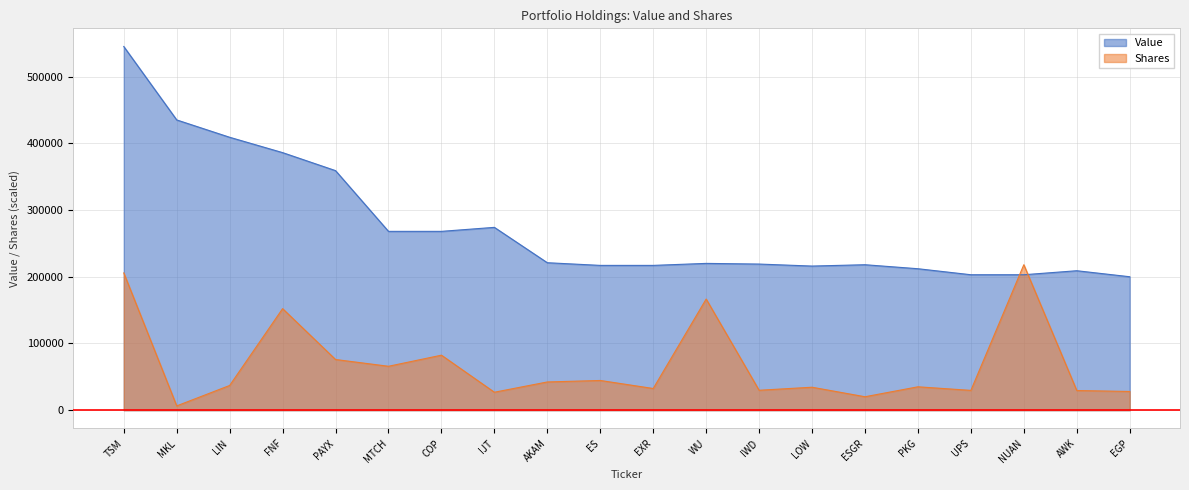

After their last crossing, which series has the higher values: Shares or Value?

Value